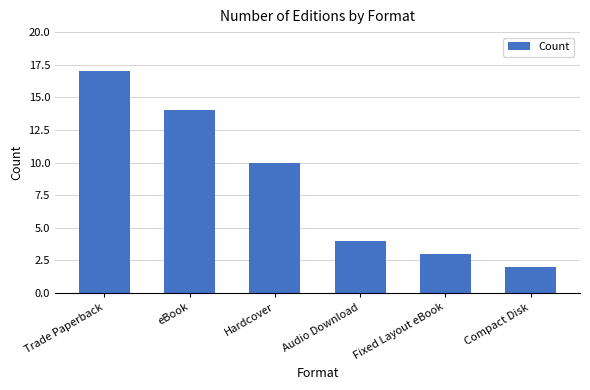

Are the bars horizontal?

No